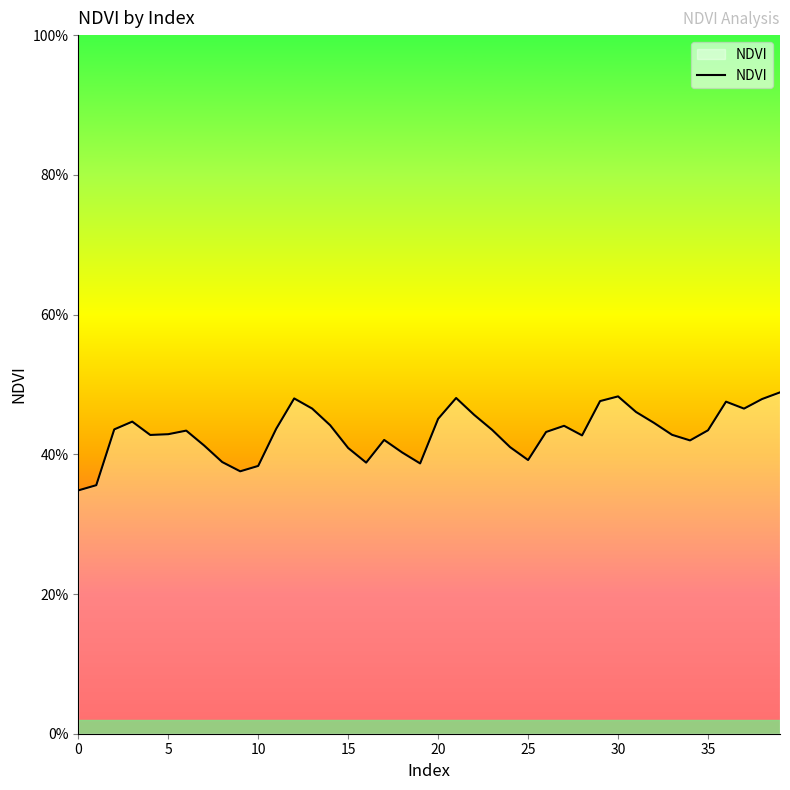

Does the chart have visible grid lines?

No